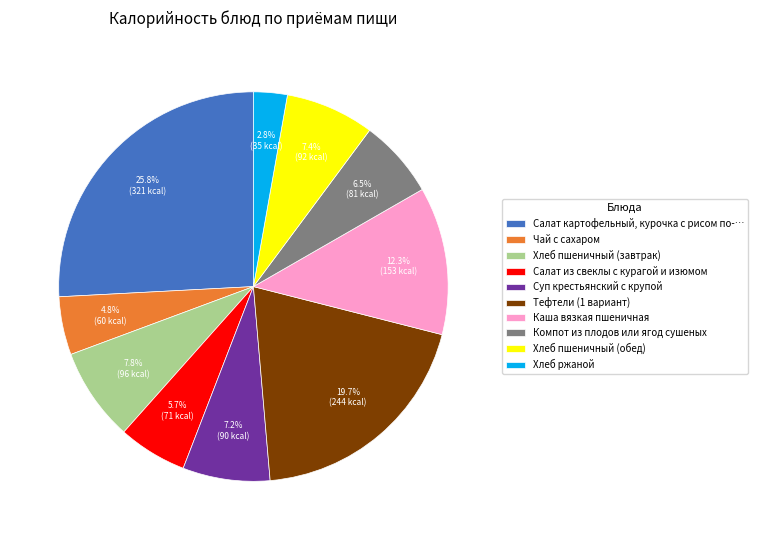

Which category has the biggest portion of the pie?

Салат картофельный, курочка с рисом по-…